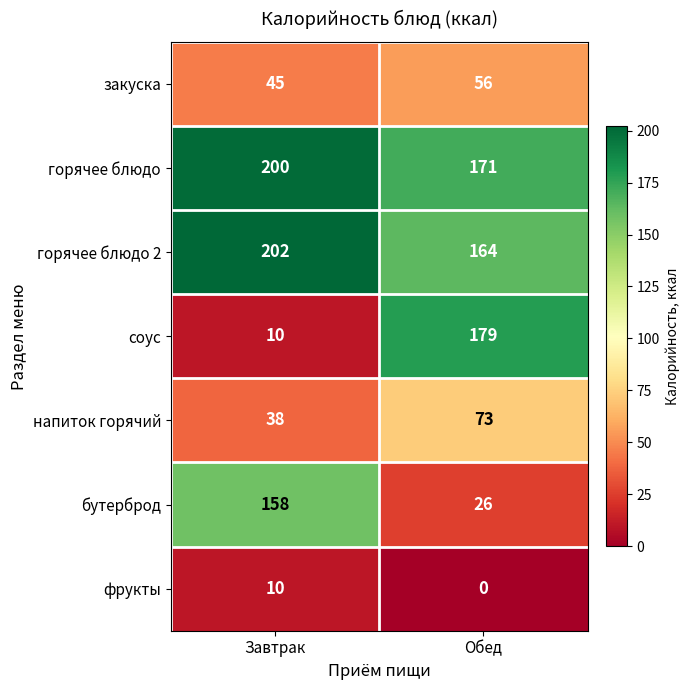

Is it true that бутерброд equals 158 at Завтрак?

True